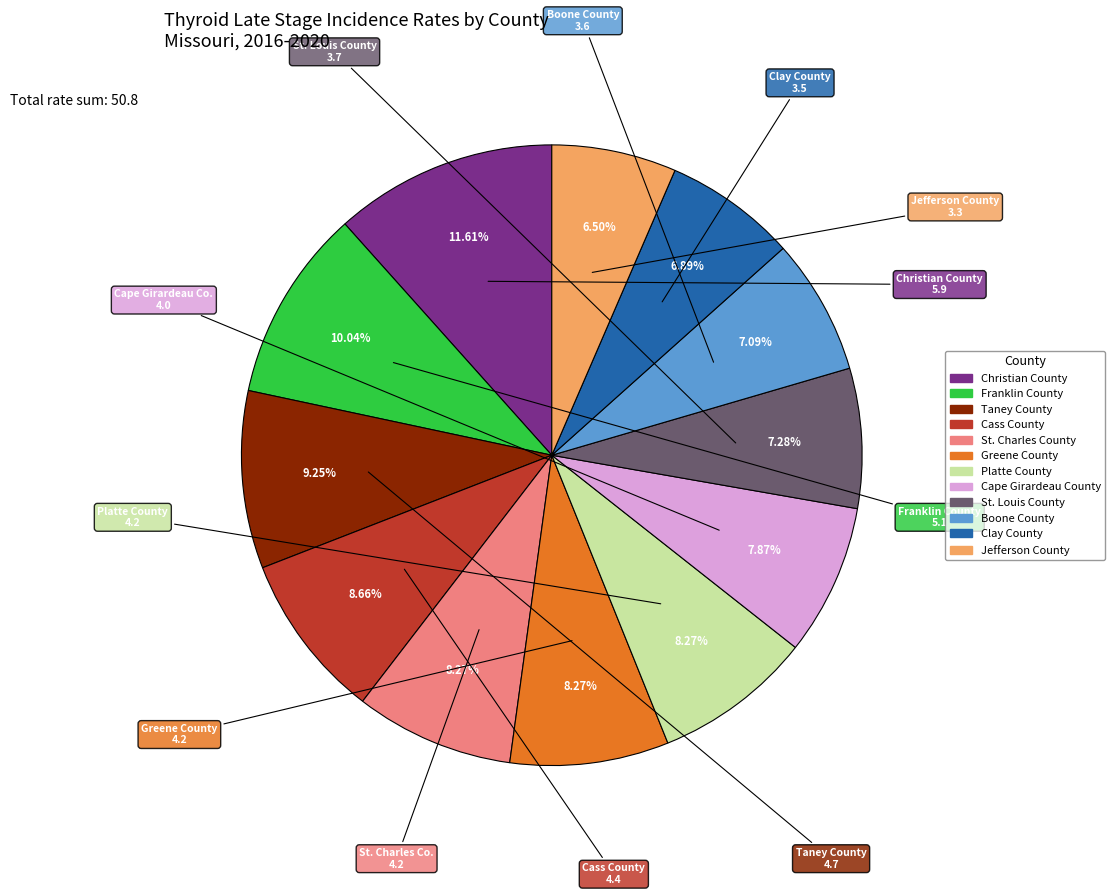

What is the ratio of the value at Platte County to the value at Cass County?

1.0